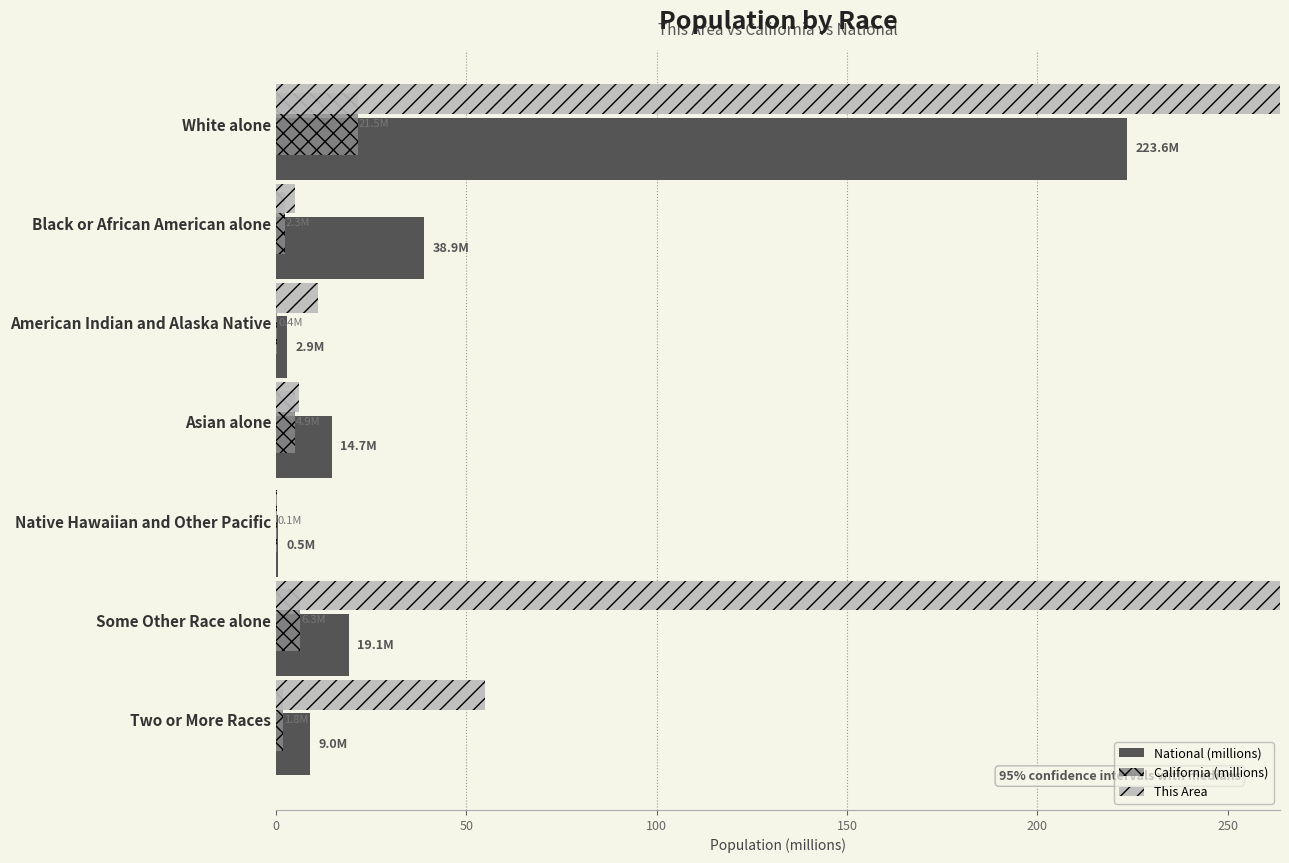

True or false: This Area has a value of 113.7 at Some Other Race alone.

False